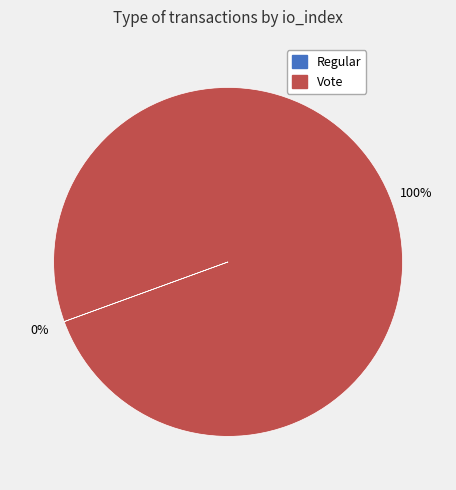

The Vote slice represents 100% of the pie. True or false?

True